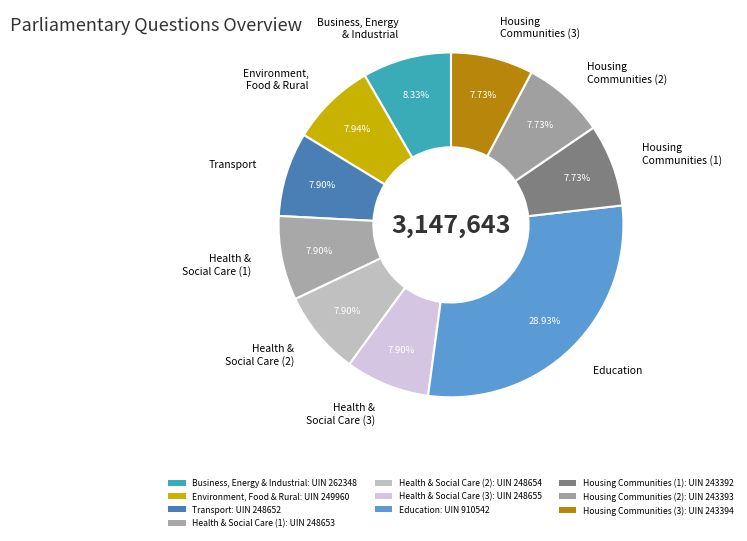

Do Health & Social Care (2) and Environment, Food & Rural together represent more than half of the pie?

No